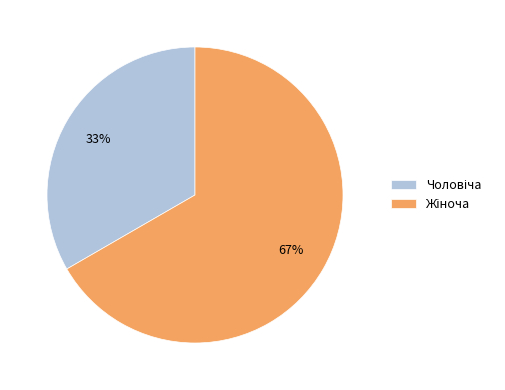

To the nearest percent, what is the average slice percentage?

50%